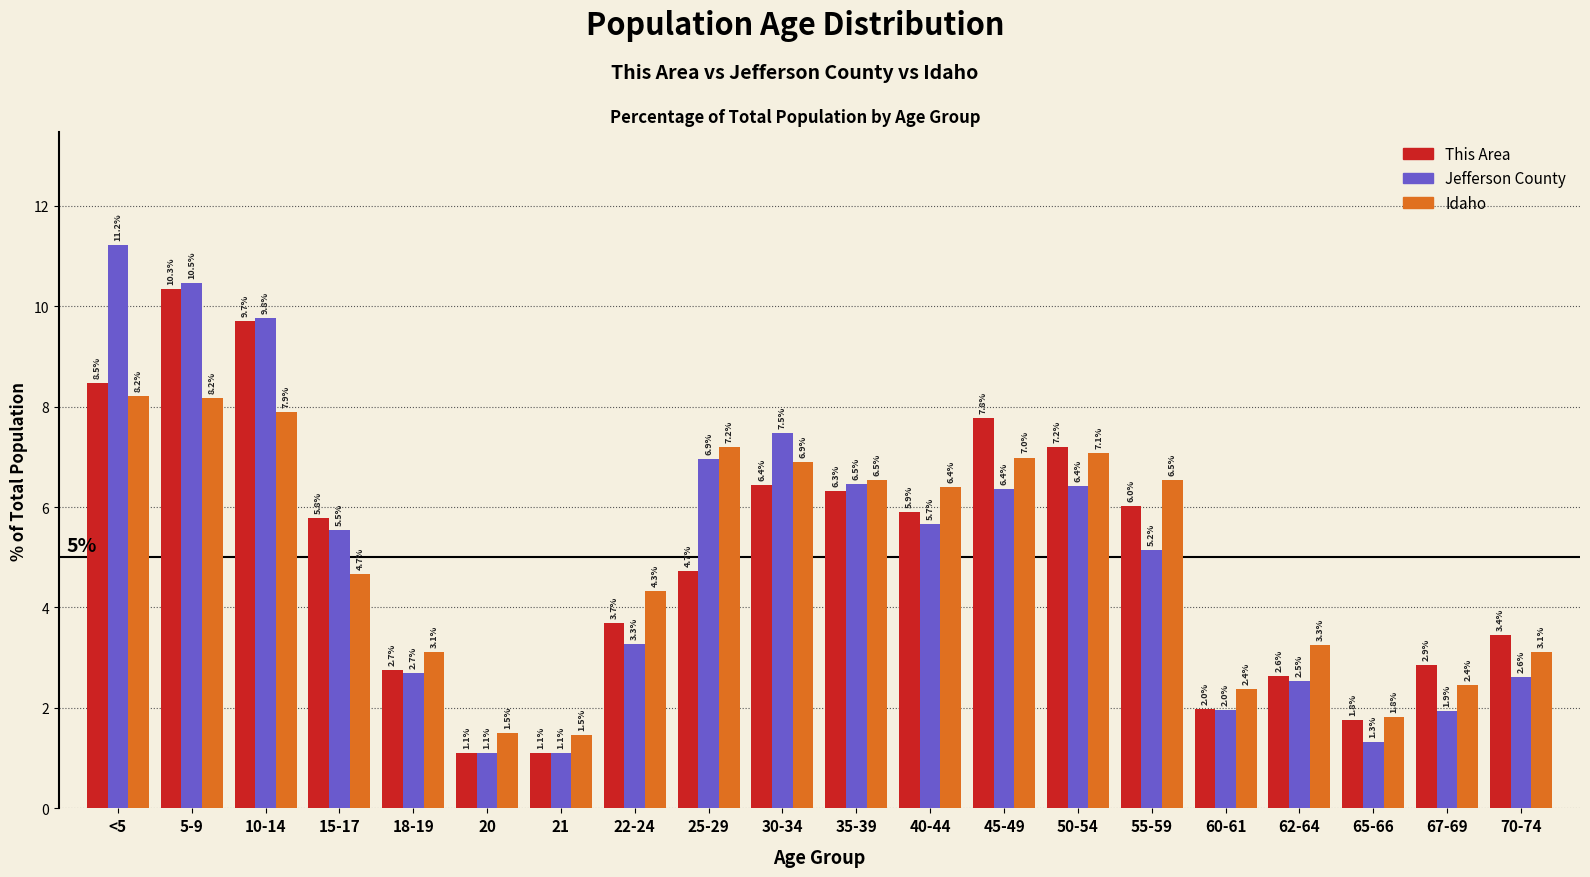

Reading left to right, what are all the values shown in this chart?

This Area: <5=8.5	5-9=10.3	10-14=9.7	15-17=5.8	18-19=2.7	20=1.1	21=1.1	22-24=3.7	25-29=4.7	30-34=6.4	35-39=6.3	40-44=5.9	45-49=7.8	50-54=7.2	55-59=6.0	60-61=2.0	62-64=2.6	65-66=1.8	67-69=2.9	70-74=3.4
Jefferson County: <5=11.2	5-9=10.5	10-14=9.8	15-17=5.5	18-19=2.7	20=1.1	21=1.1	22-24=3.3	25-29=6.9	30-34=7.5	35-39=6.5	40-44=5.7	45-49=6.4	50-54=6.4	55-59=5.2	60-61=2.0	62-64=2.5	65-66=1.3	67-69=1.9	70-74=2.6
Idaho: <5=8.2	5-9=8.2	10-14=7.9	15-17=4.7	18-19=3.1	20=1.5	21=1.5	22-24=4.3	25-29=7.2	30-34=6.9	35-39=6.5	40-44=6.4	45-49=7.0	50-54=7.1	55-59=6.5	60-61=2.4	62-64=3.3	65-66=1.8	67-69=2.4	70-74=3.1